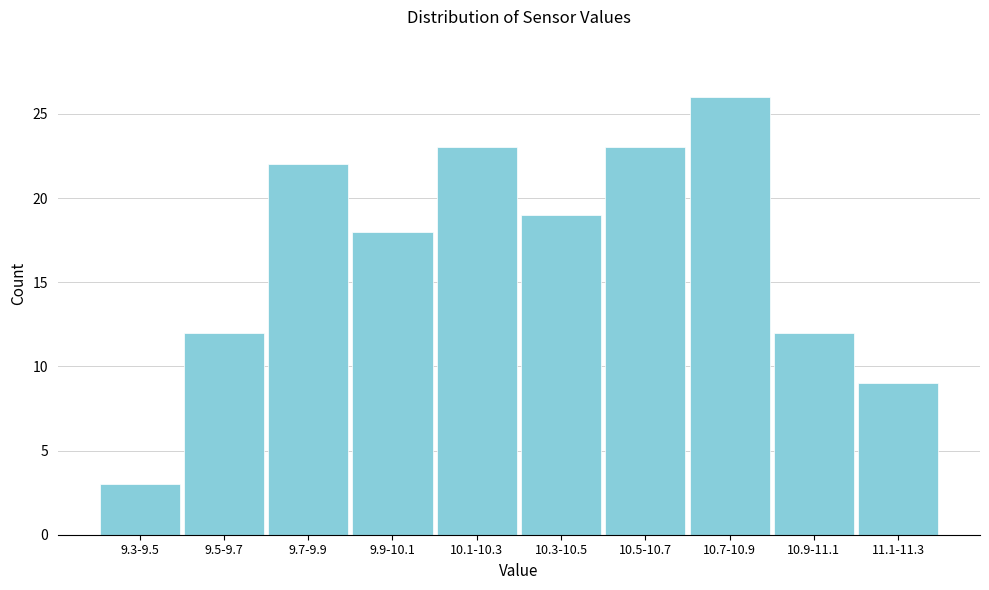

Reading right to left, what are all the values shown in this chart?

9	12	26	23	19	23	18	22	12	3